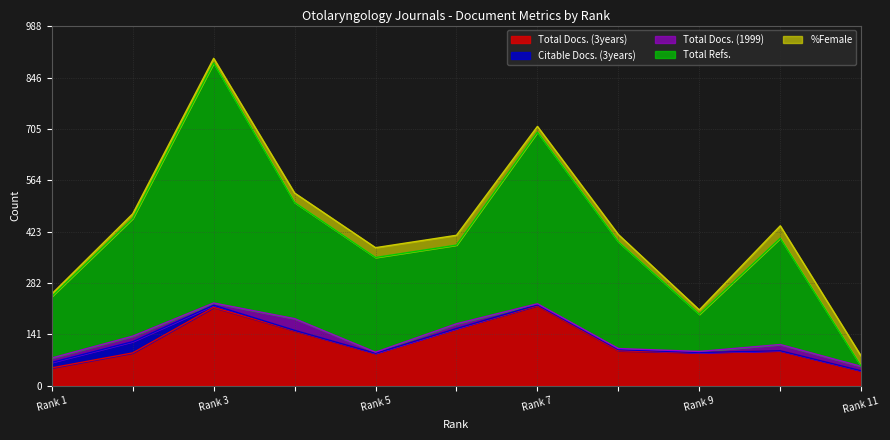

What value does the Total Docs. (3years) series have at 6?

157